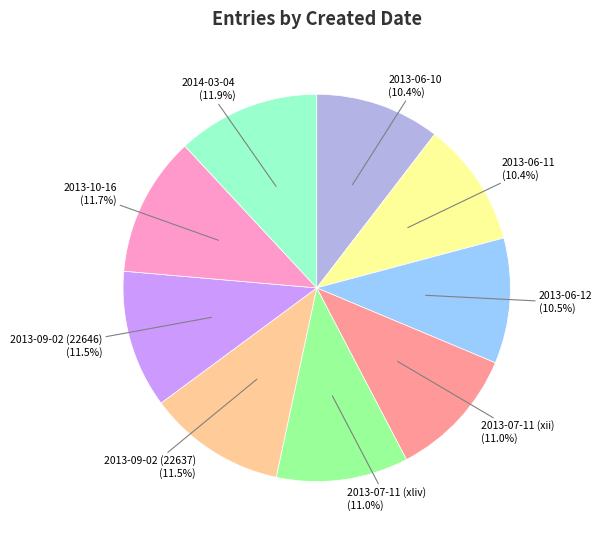

What percentage is the 2013-07-11 (xii) slice, to the nearest percent?

11%